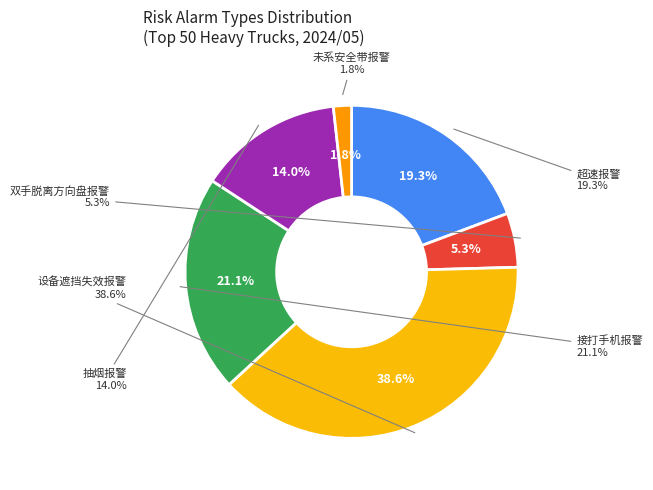

What is the change in value from 双手脱离方向盘报警 to 抽烟报警?

+5